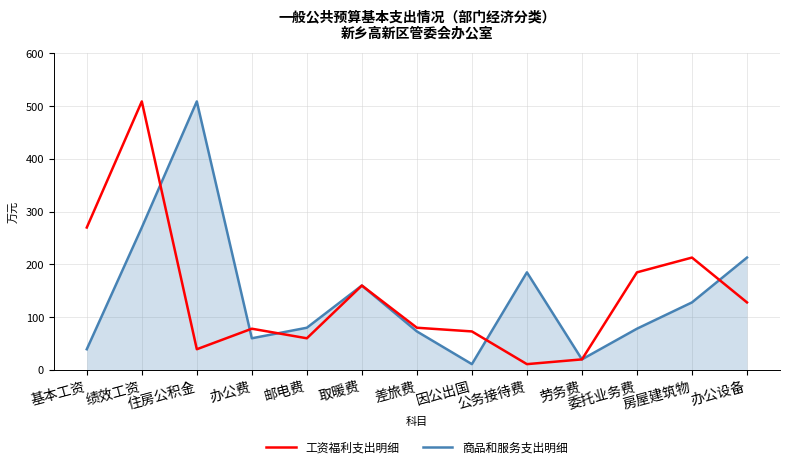

At which category is the sum across all series the highest?

绩效工资